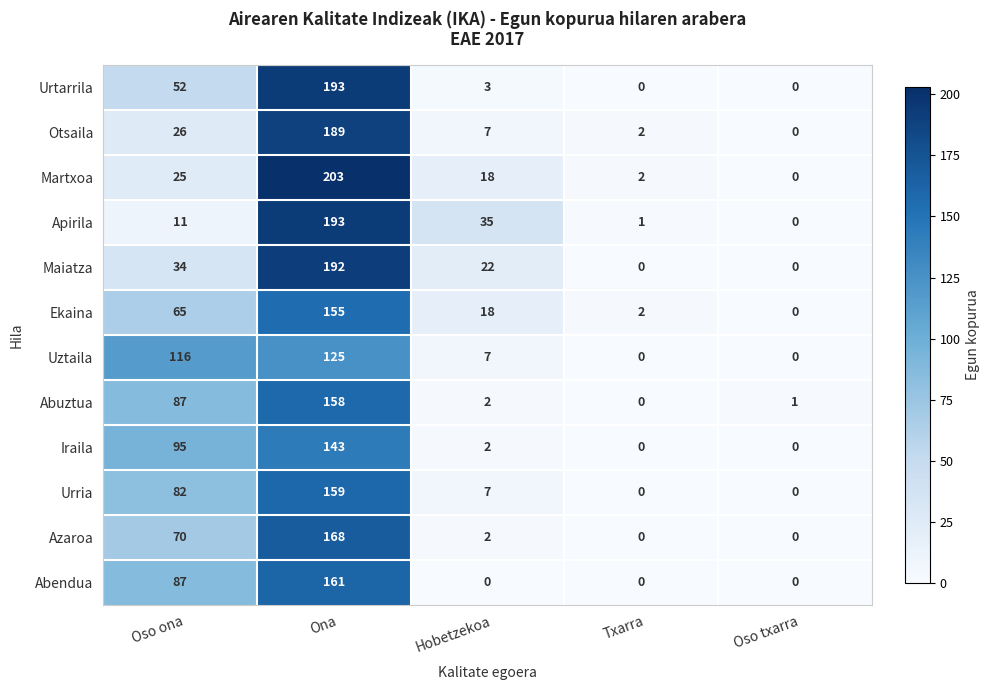

Read the Otsaila value at Oso ona, to the nearest 5.

25